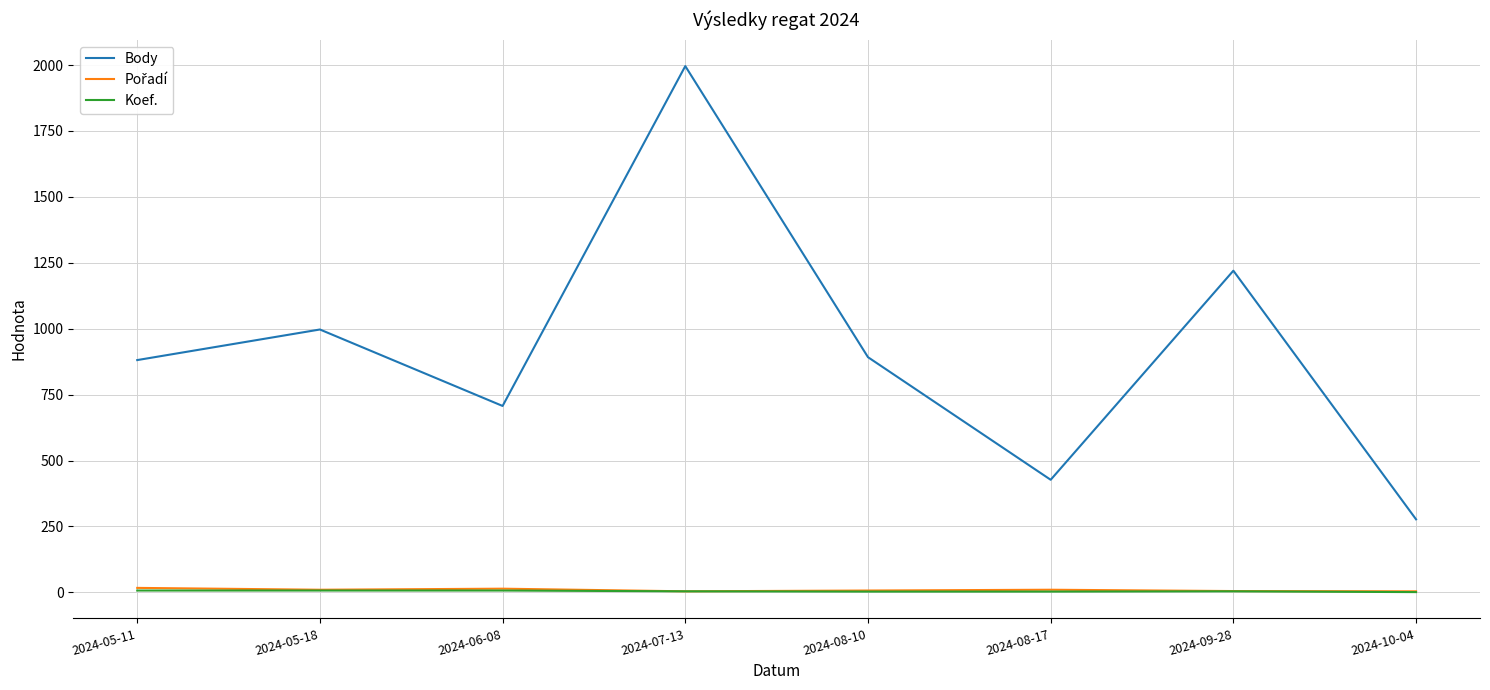

Which label corresponds to the largest value in the chart?

2024-07-13